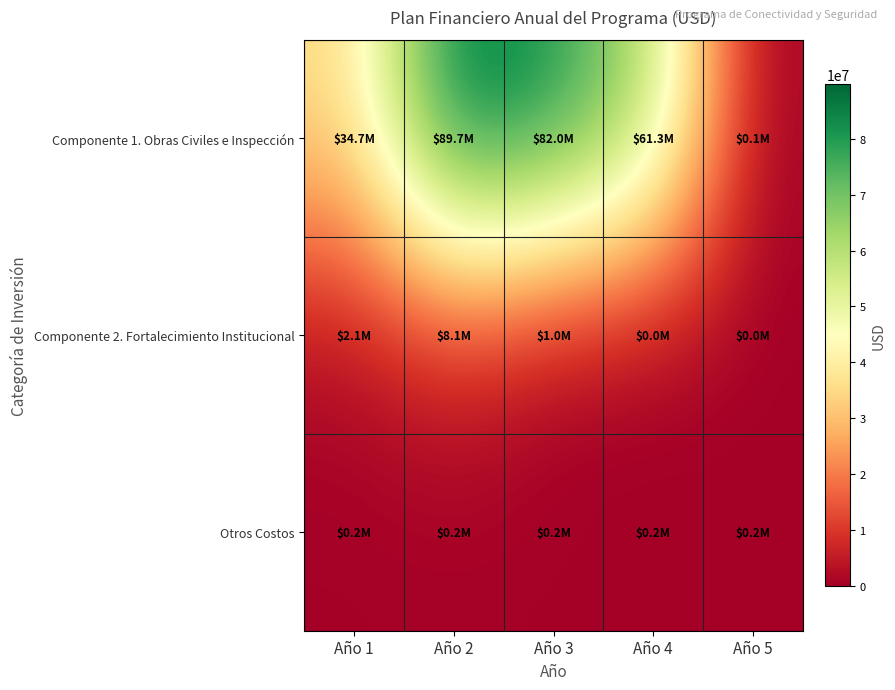

Which has a higher value, Año 1 or Año 4?

Año 4